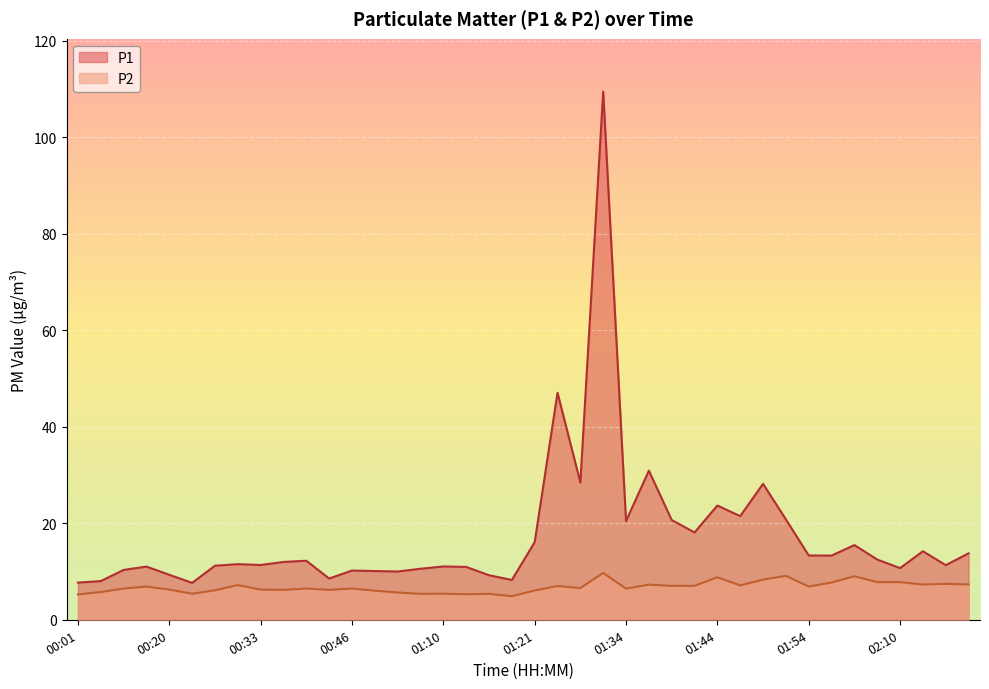

What is the spread (max minus min) of values at 00:46?

3.7